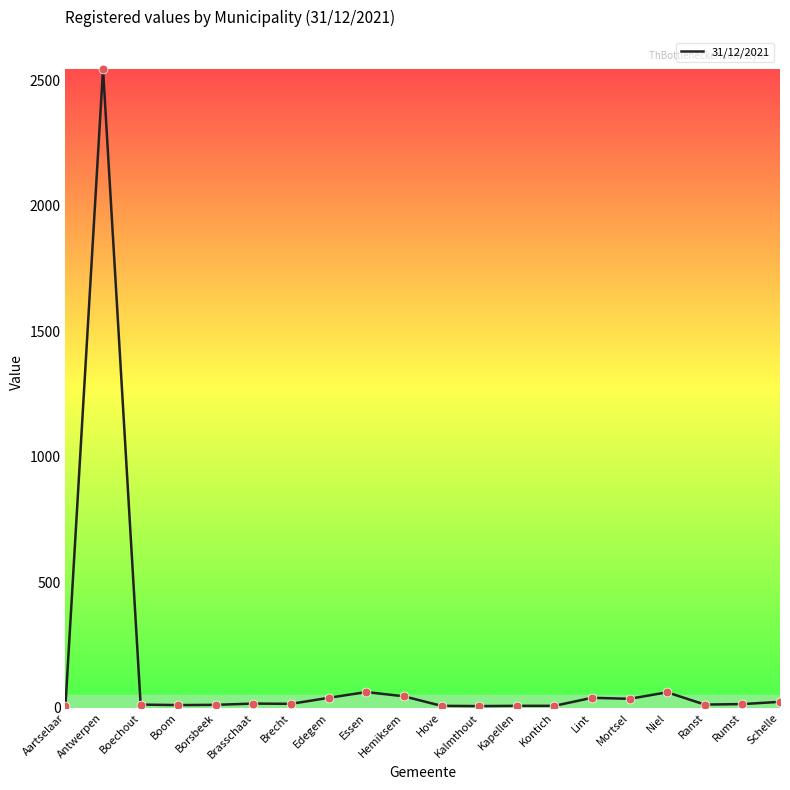

What is the change in value from Kontich to Mortsel?

+28